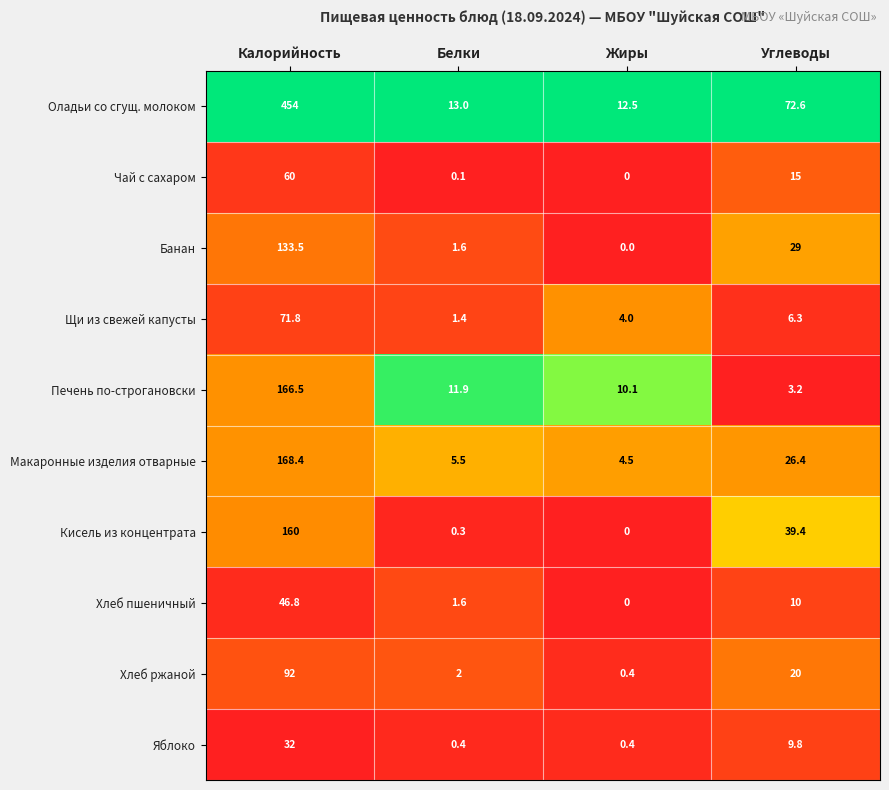

What is the total value across all series at Белки?

37.8